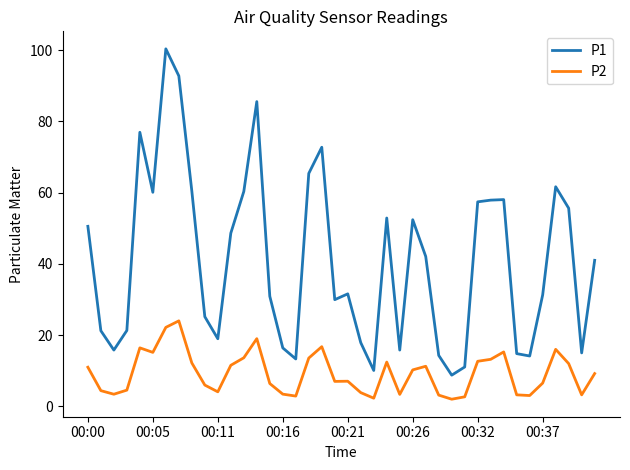

Which series has the widest spread of values?

P1